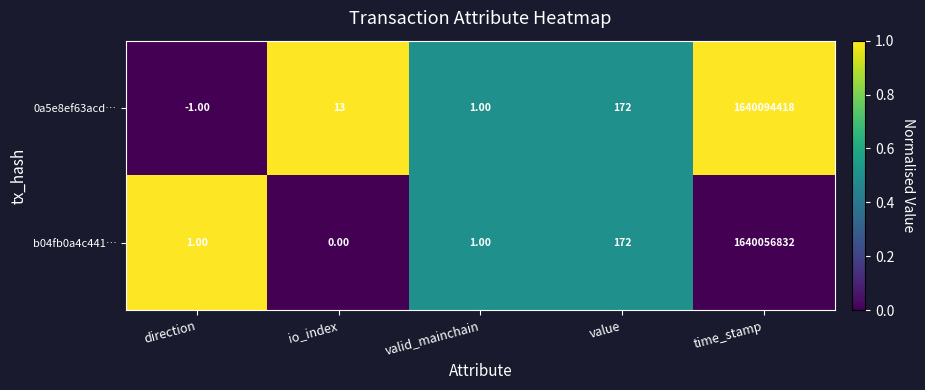

Rank the series by their maximum value, from highest to lowest.

0a5e8ef63acd…, b04fb0a4c441…